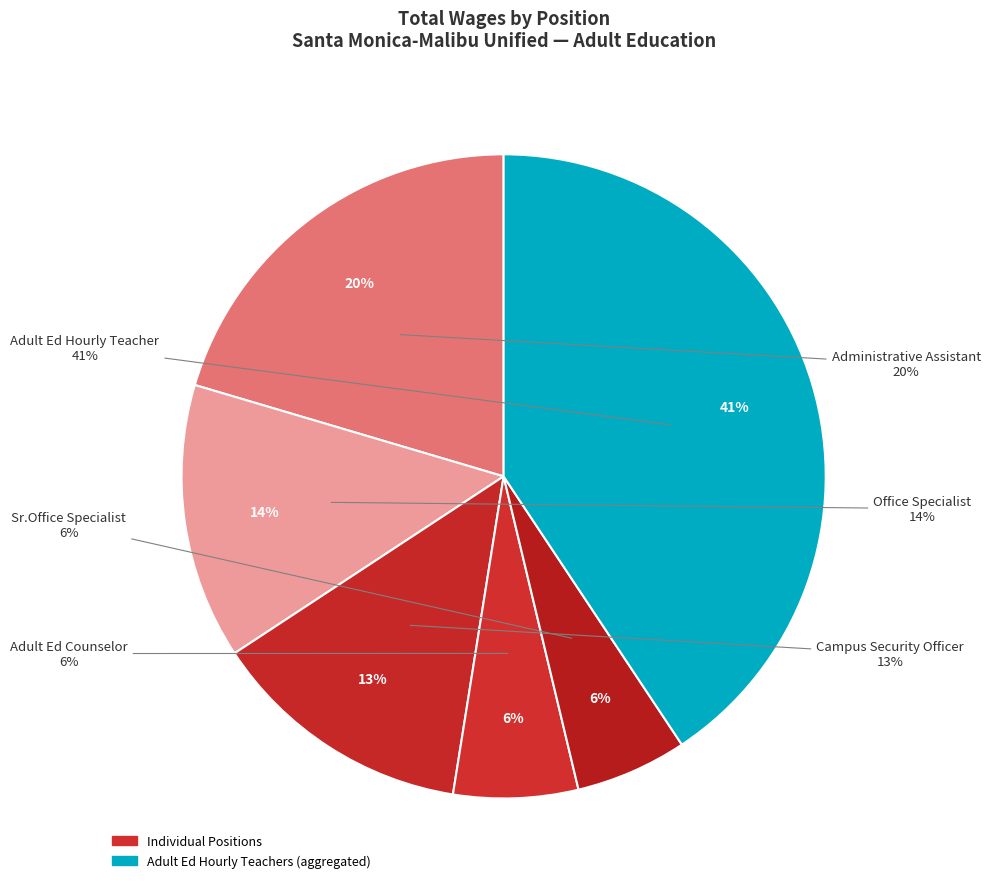

Which slice is the largest?

Adult Ed Hourly Teacher